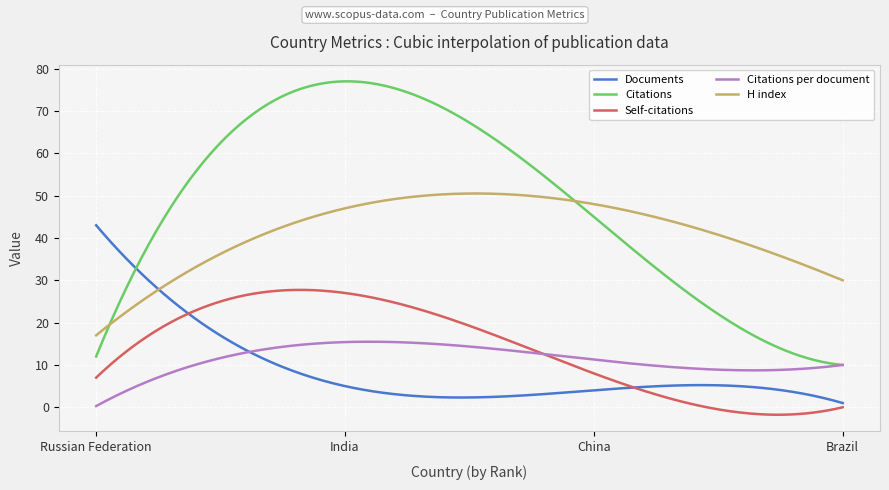

True or false: Citations and Self-citations intersect in this chart.

False